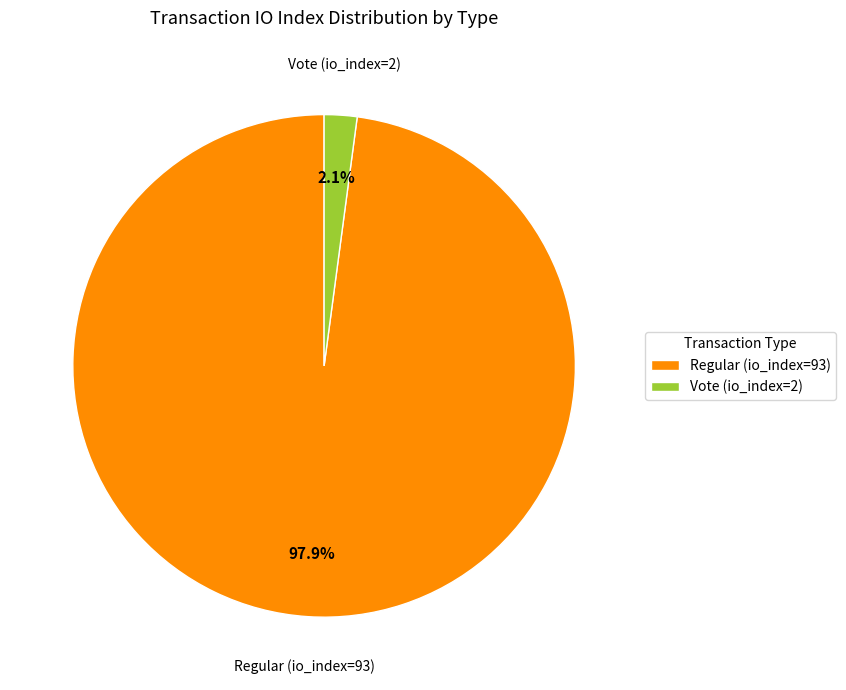

Which category has the biggest portion of the pie?

Regular (io_index=93)